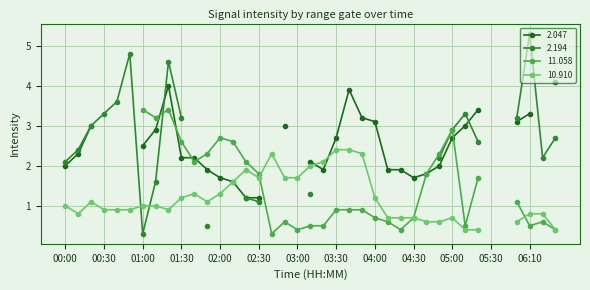

What is the difference between the 2.047 values at 05:00 and 01:00?

0.2